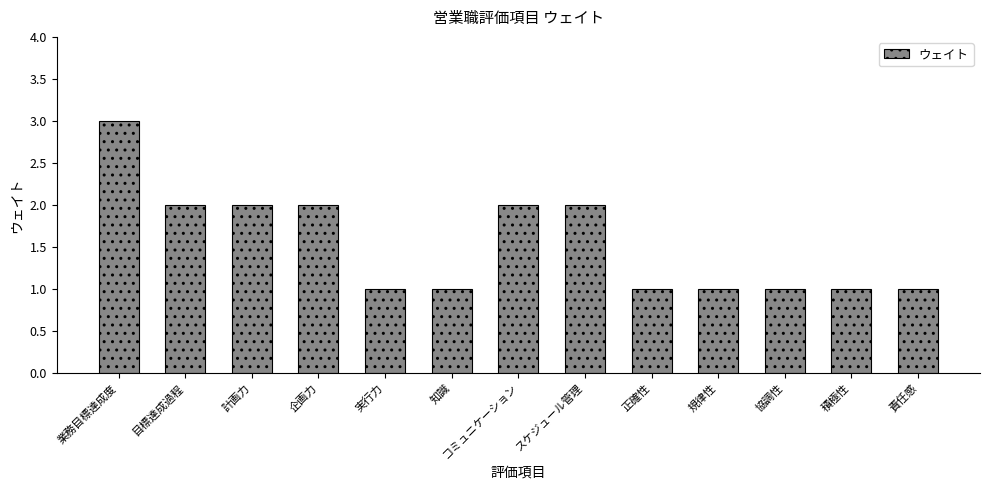

What is the smallest value displayed?

1